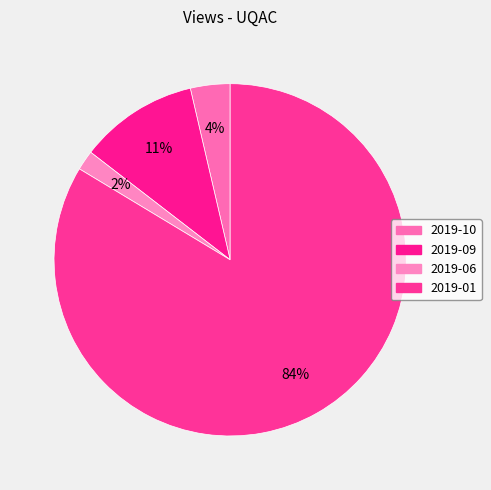

How much of the chart is everything except 2019-10?

96.4%